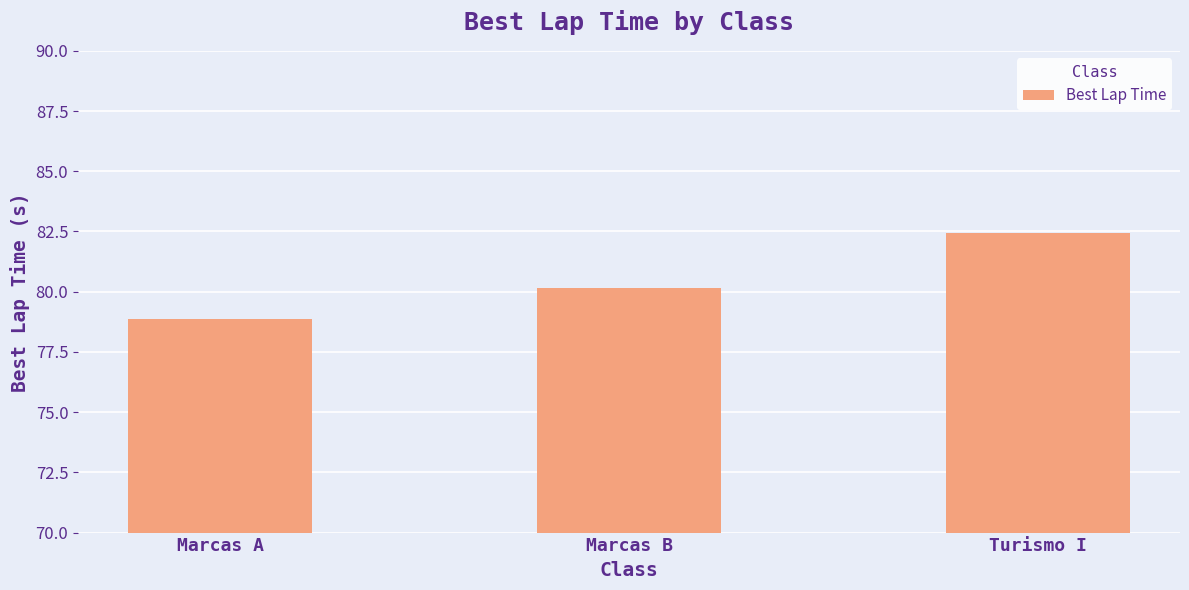

Reading left to right, extract all data points from this chart.

78.9	80.2	82.5